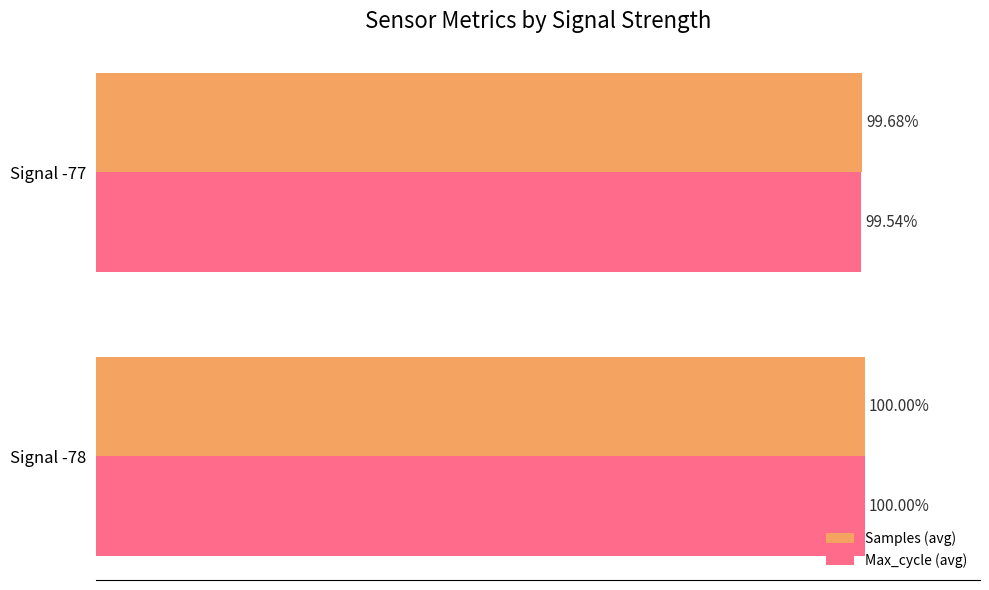

Which category has the lowest value in the Max_cycle (avg) series?

Signal -77